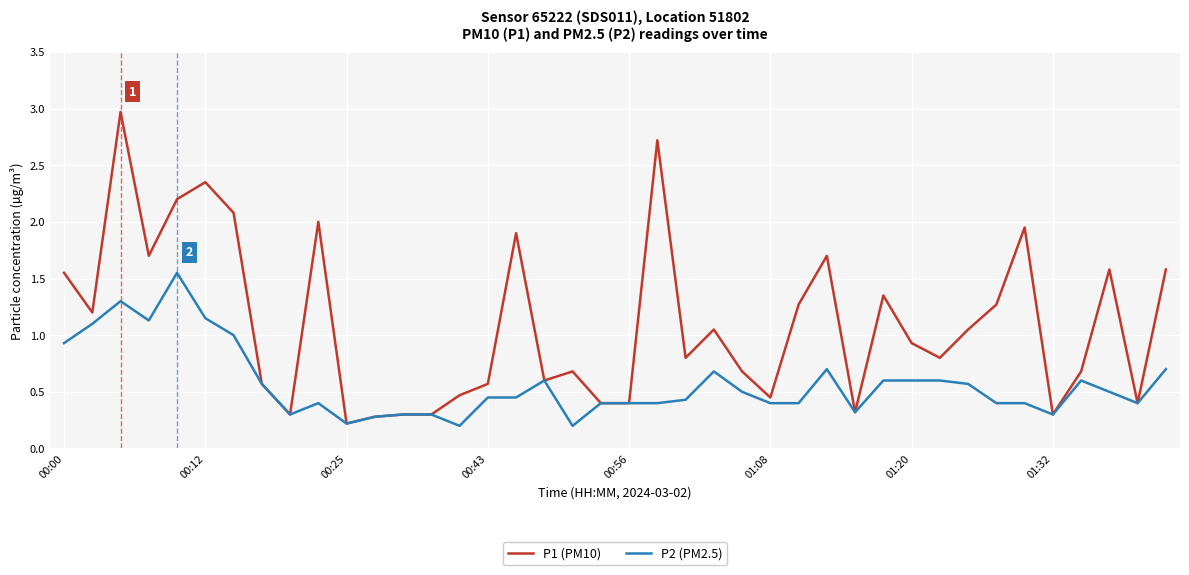

Rank the series by their maximum value, from highest to lowest.

P1 (PM10), P2 (PM2.5)